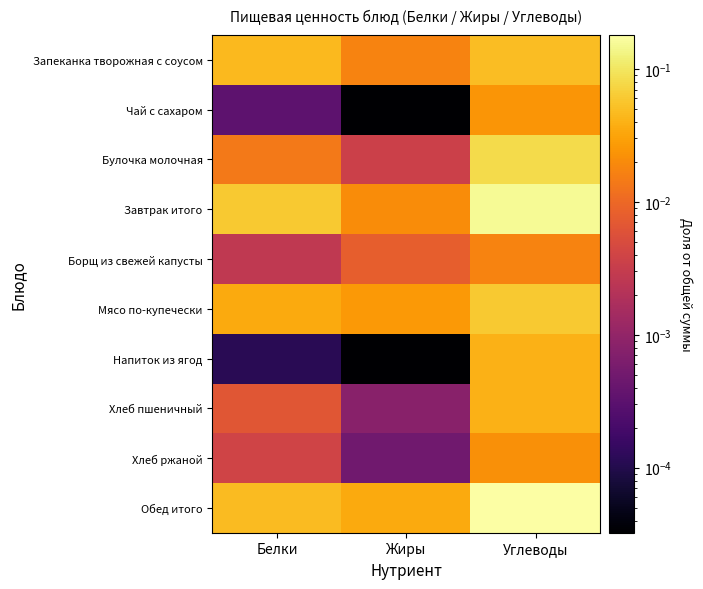

Reading left to right, extract all data points from this chart.

Запеканка творожная с соусом: Белки=0.0	Жиры=0.0	Углеводы=0.0
Чай с сахаром: Белки=0.0	Жиры=0.0	Углеводы=0.0
Булочка молочная: Белки=0.0	Жиры=0.0	Углеводы=0.1
Завтрак итого: Белки=0.1	Жиры=0.0	Углеводы=0.2
Борщ из свежей капусты: Белки=0.0	Жиры=0.0	Углеводы=0.0
Мясо по-купечески: Белки=0.0	Жиры=0.0	Углеводы=0.1
Напиток из ягод: Белки=0.0	Жиры=0.0	Углеводы=0.0
Хлеб пшеничный: Белки=0.0	Жиры=0.0	Углеводы=0.0
Хлеб ржаной: Белки=0.0	Жиры=0.0	Углеводы=0.0
Обед итого: Белки=0.0	Жиры=0.0	Углеводы=0.2